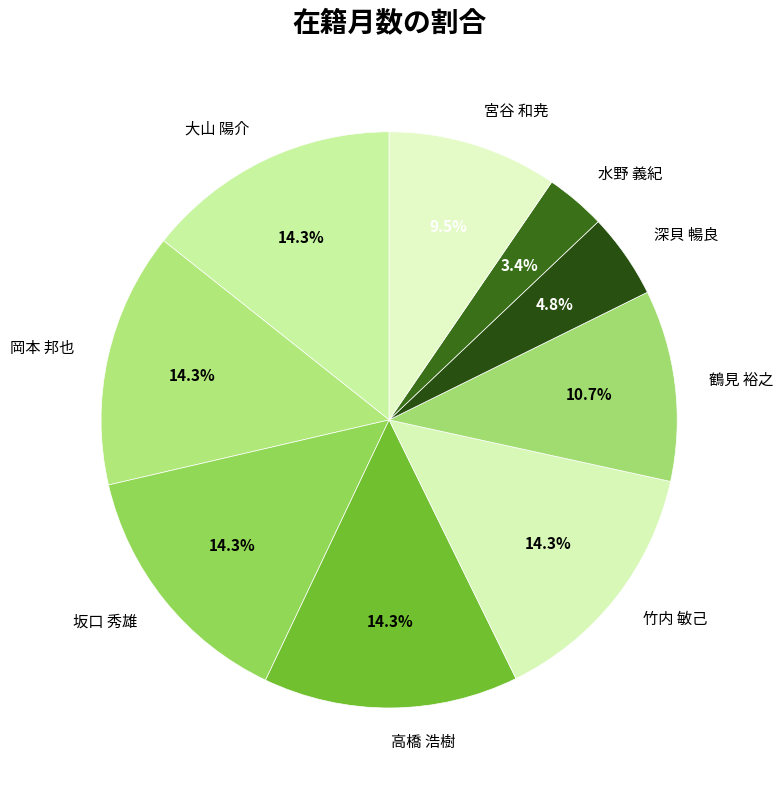

To the nearest percent, what is the average slice percentage?

11%